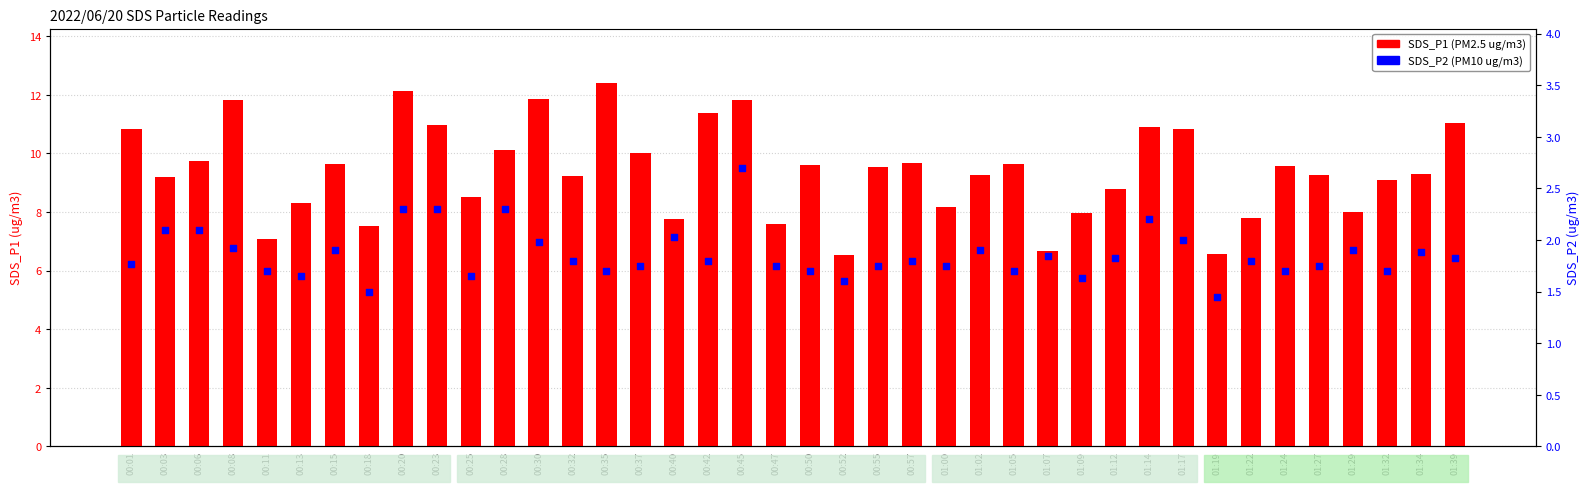

Which series reaches the maximum Y coordinate?

SDS_P1 (transformed count)